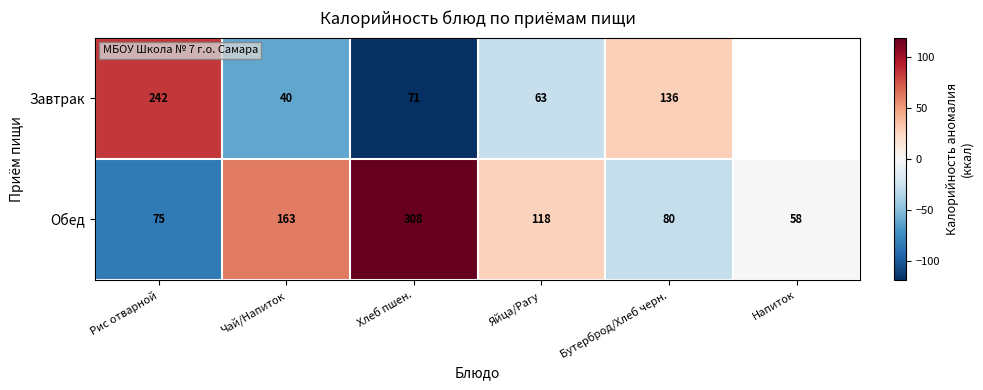

What is the lowest value of the Обед series?

58.0